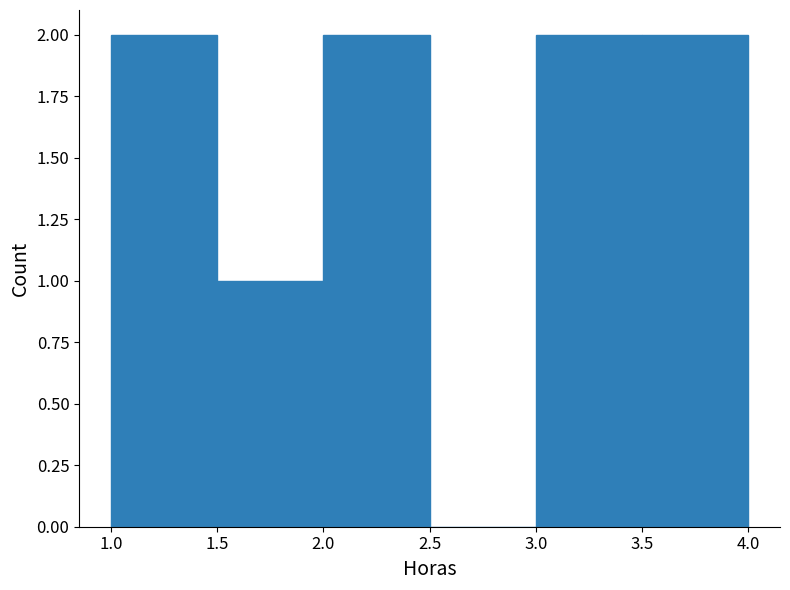

Reading left to right, list every bar in this chart as the range it spans on the x-axis followed by its height. The values are not printed on the chart, so give them approximately, as read against the axis.

1.0 to 1.5: 2
1.5 to 2.0: 1
2.0 to 2.5: 2
2.5 to 3.0: 0
3.0 to 3.5: 2
3.5 to 4.0: 2